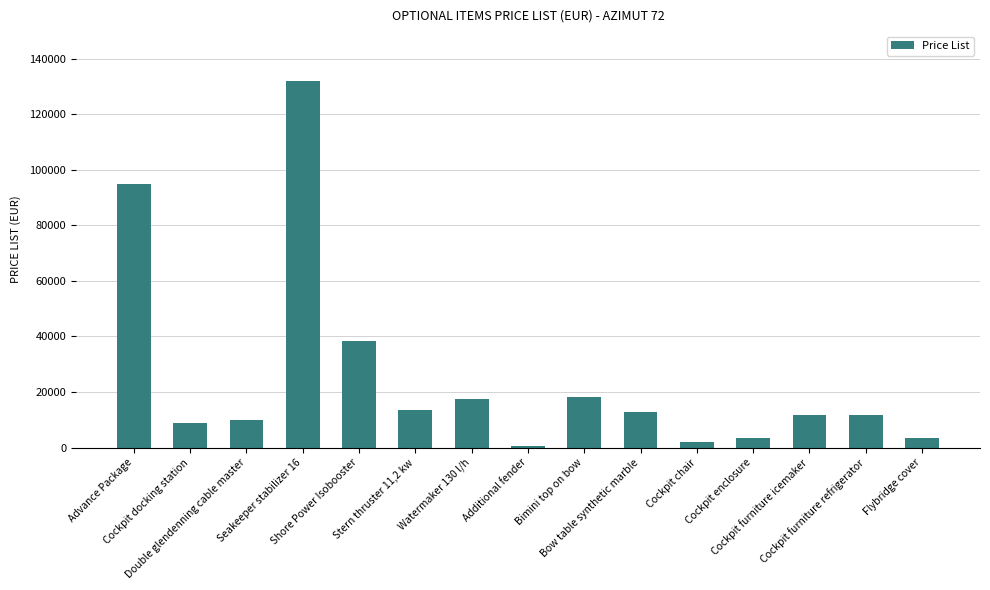

Between Stern thruster 11,2 kw and Flybridge cover, which is larger?

Stern thruster 11,2 kw